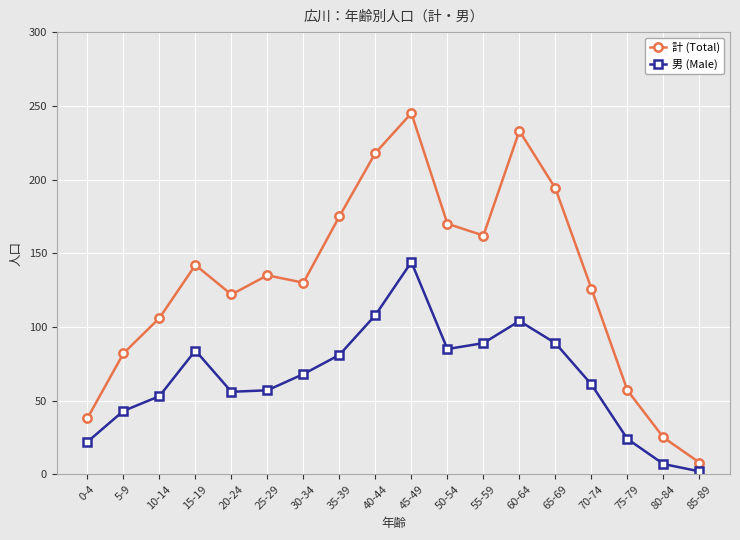

Where is 計 (Total) nearest to the value 126?

70-74